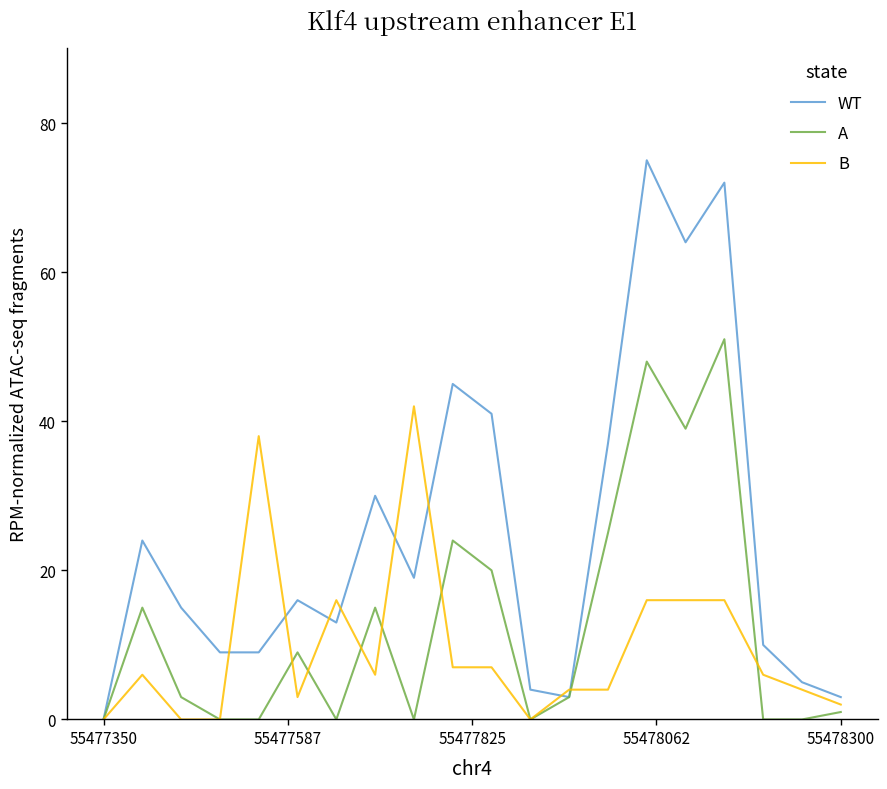

Which series has the largest total across all categories?

WT